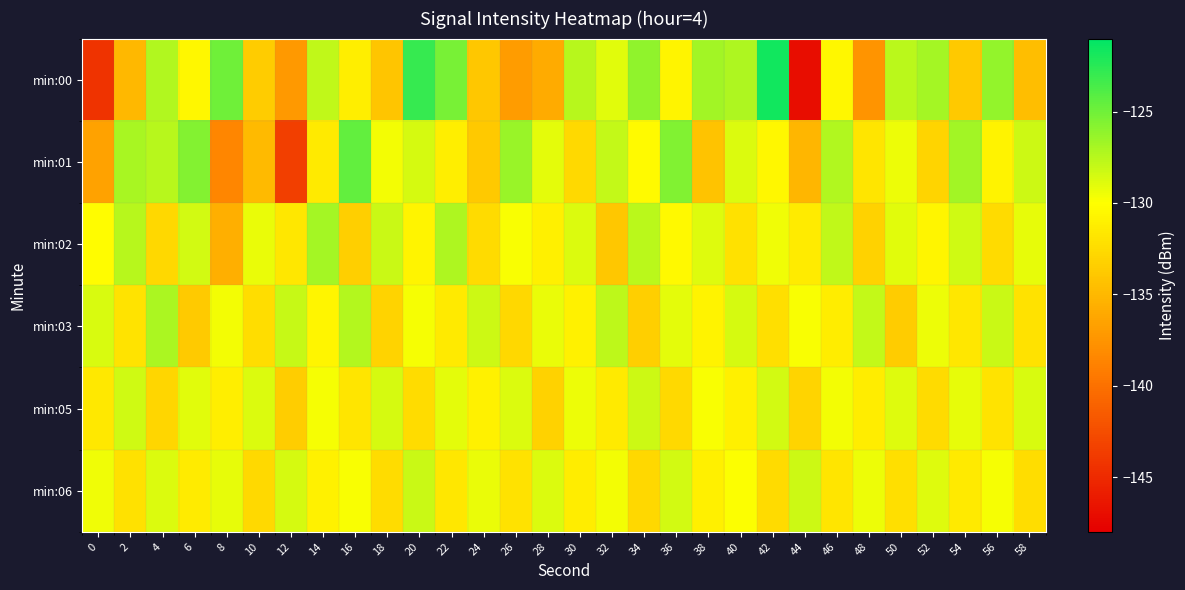

What is the minimum value shown in the chart?

-147.0